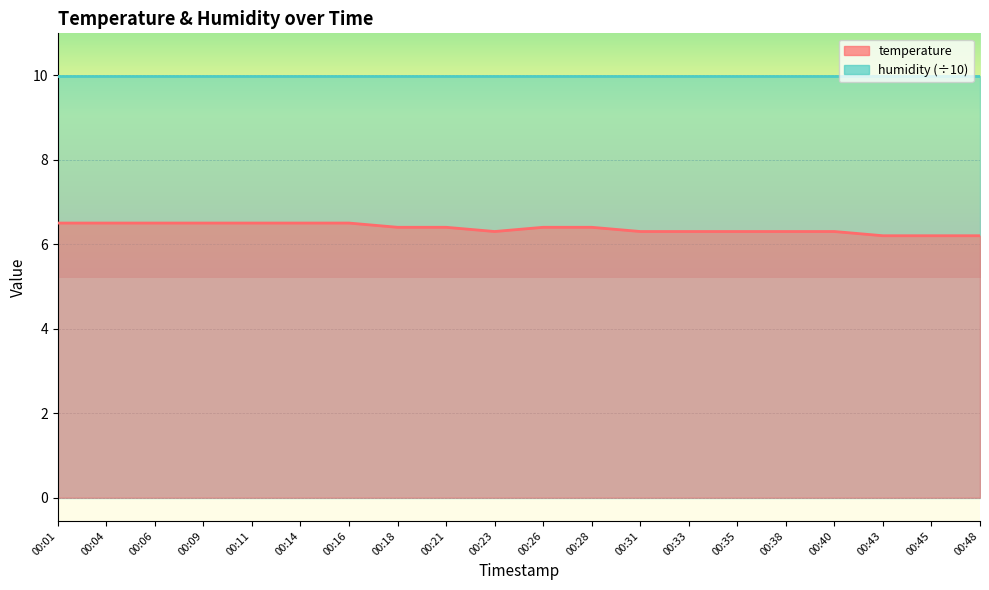

At which category does the chart reach its peak across all series?

00:01